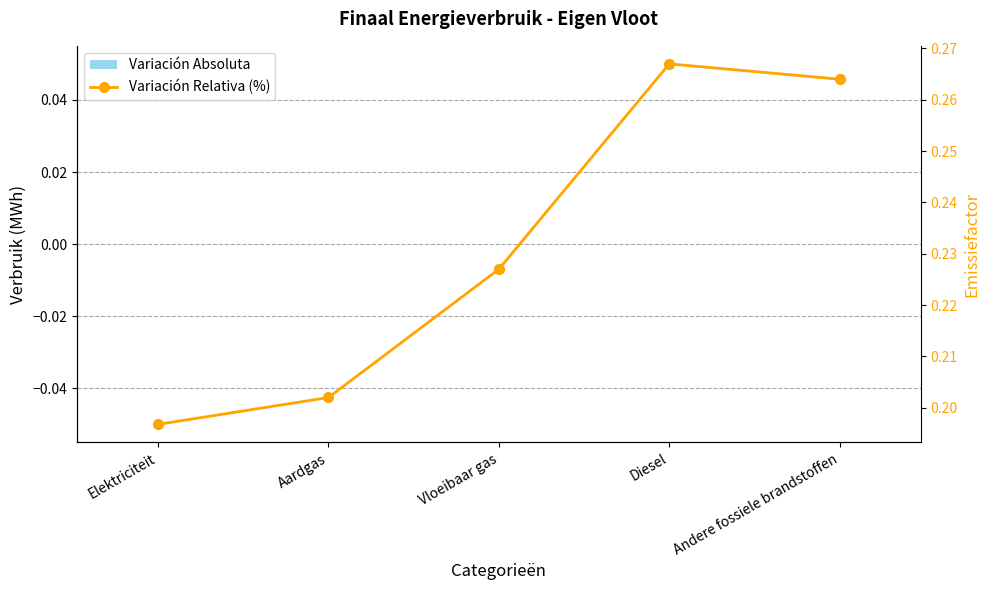

The Variación Relativa (%) series shows 0.2 at Elektriciteit. True or false?

True